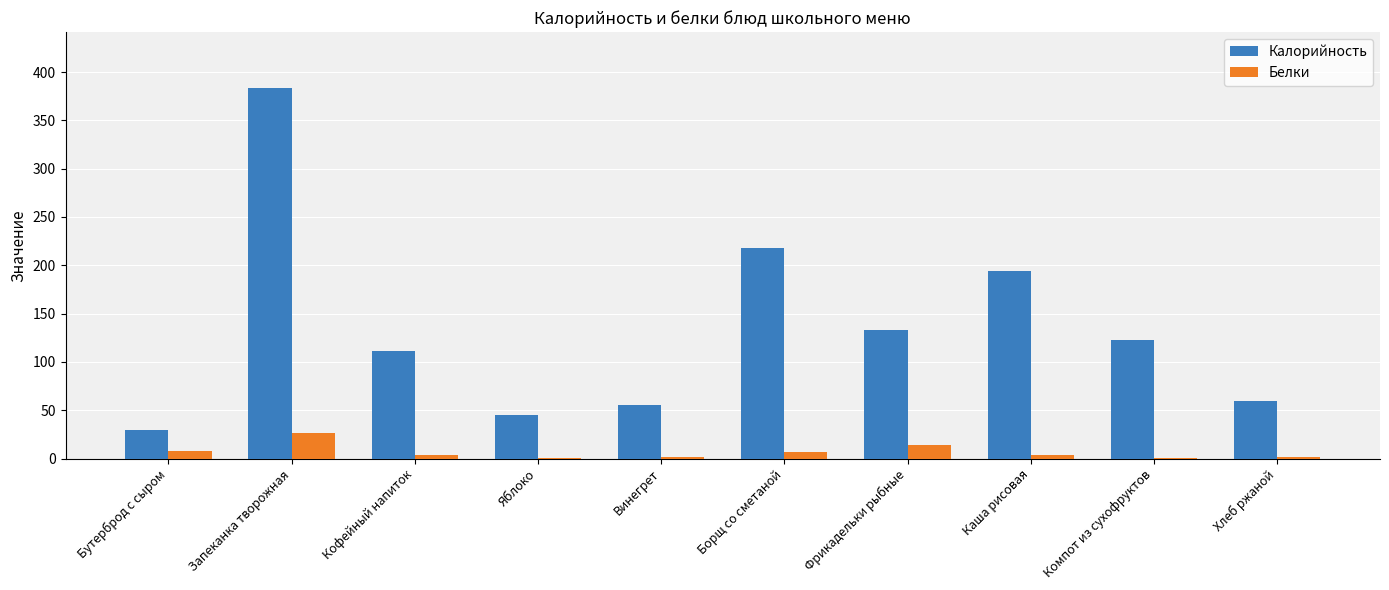

The Калорийность series shows 193.8 at Каша рисовая. True or false?

True